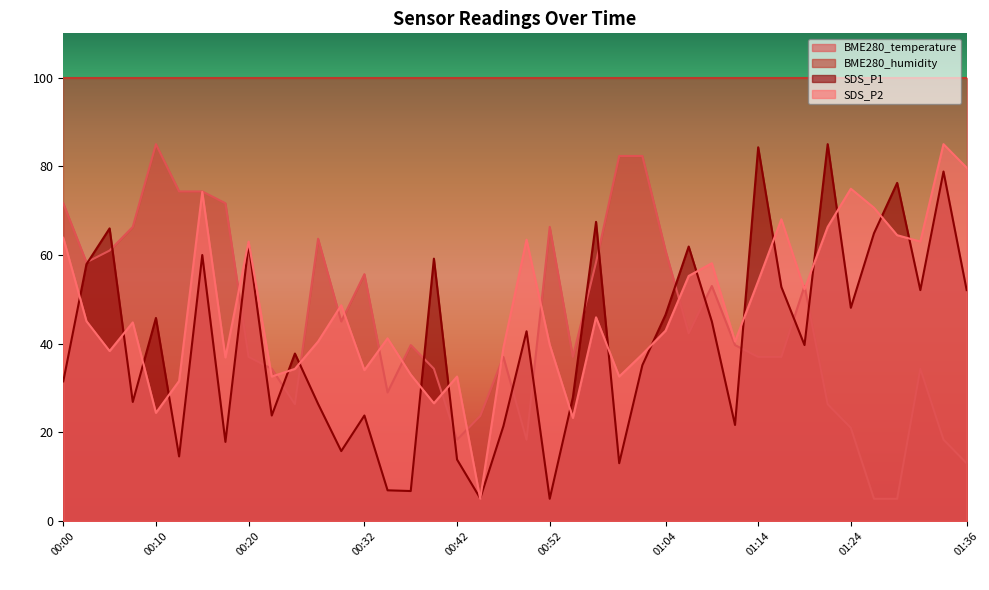

Is it true that BME280_temperature equals 5.0 at 01:26?

True